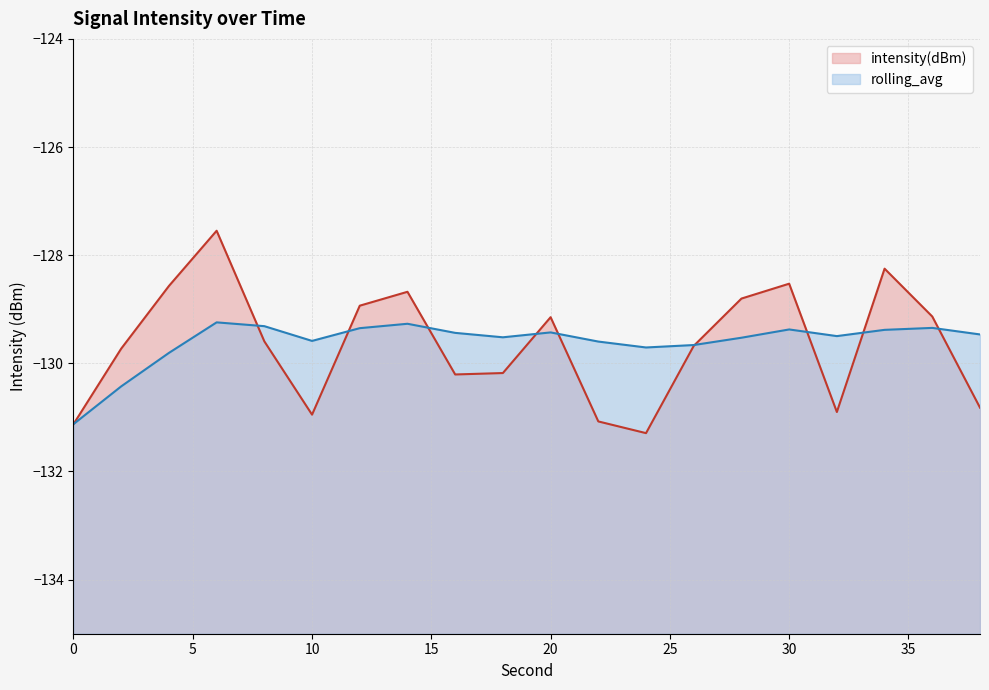

True or false: intensity(dBm) and rolling_avg intersect in this chart.

True